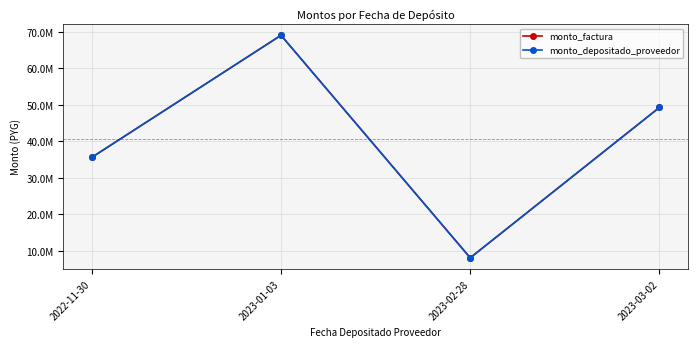

Does the chart have visible grid lines?

Yes